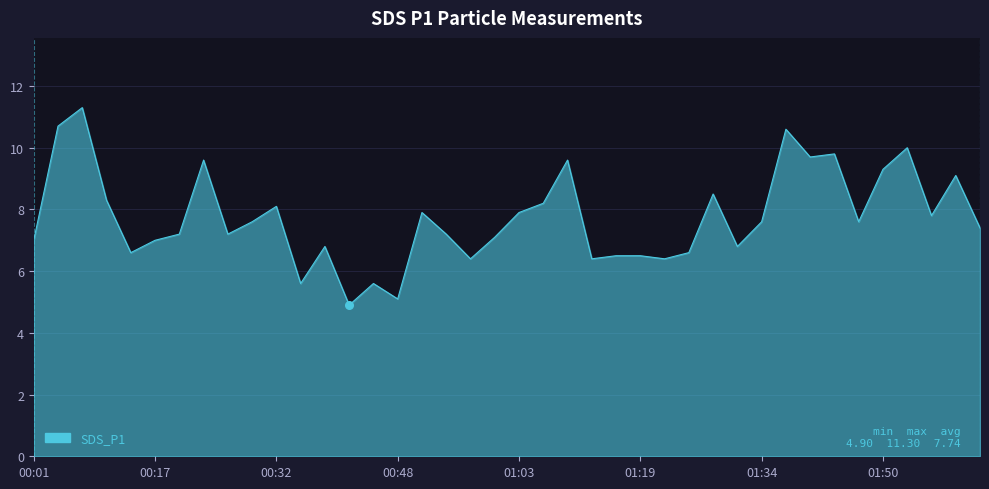

What is the greatest value displayed?

11.3